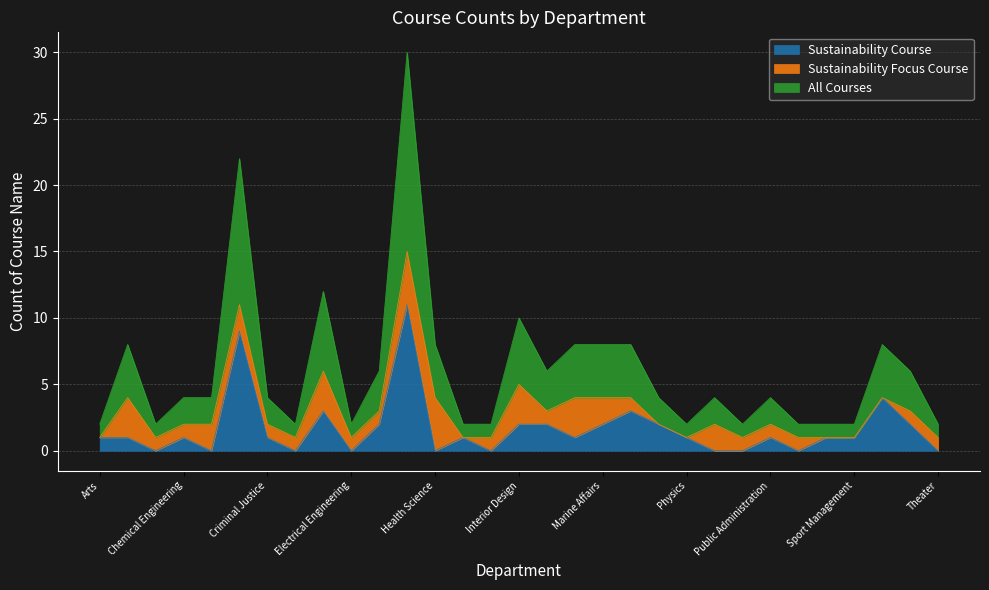

At which label is All Courses closest to 8?

Economics